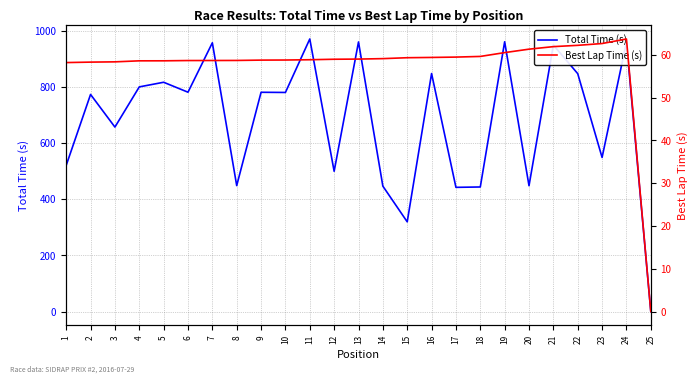

Rank the series by their average value, from lowest to highest.

Best Lap Time (s), Total Time (s)